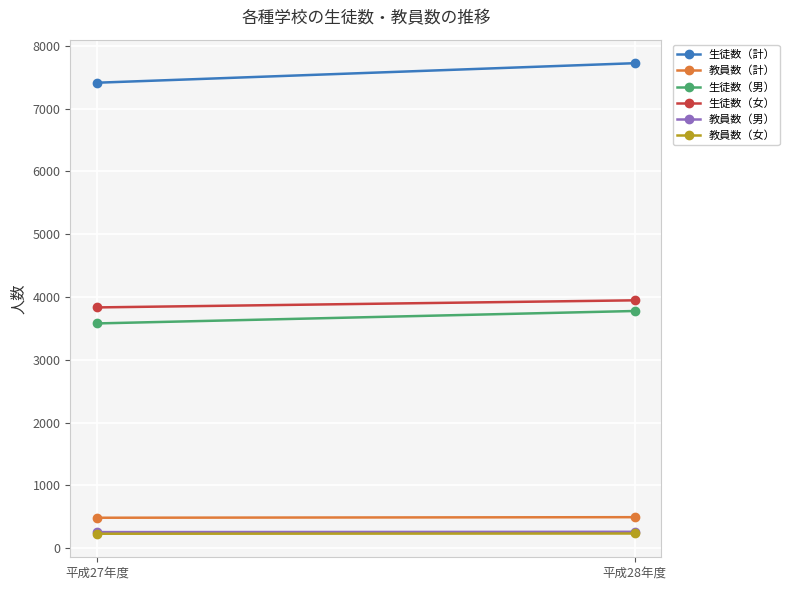

At how many categories does at least one series exceed 6032?

2